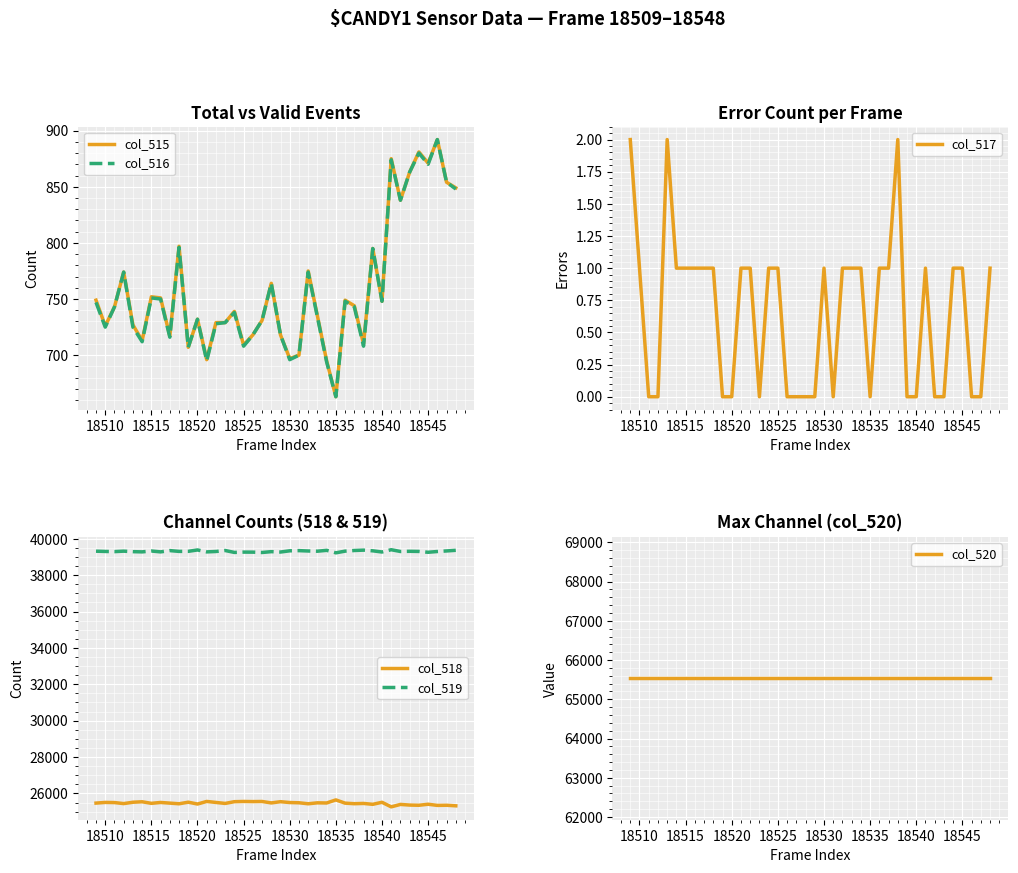

What are all the series names shown in the legend?

col_515, col_516, col_517, col_518, col_519, col_520